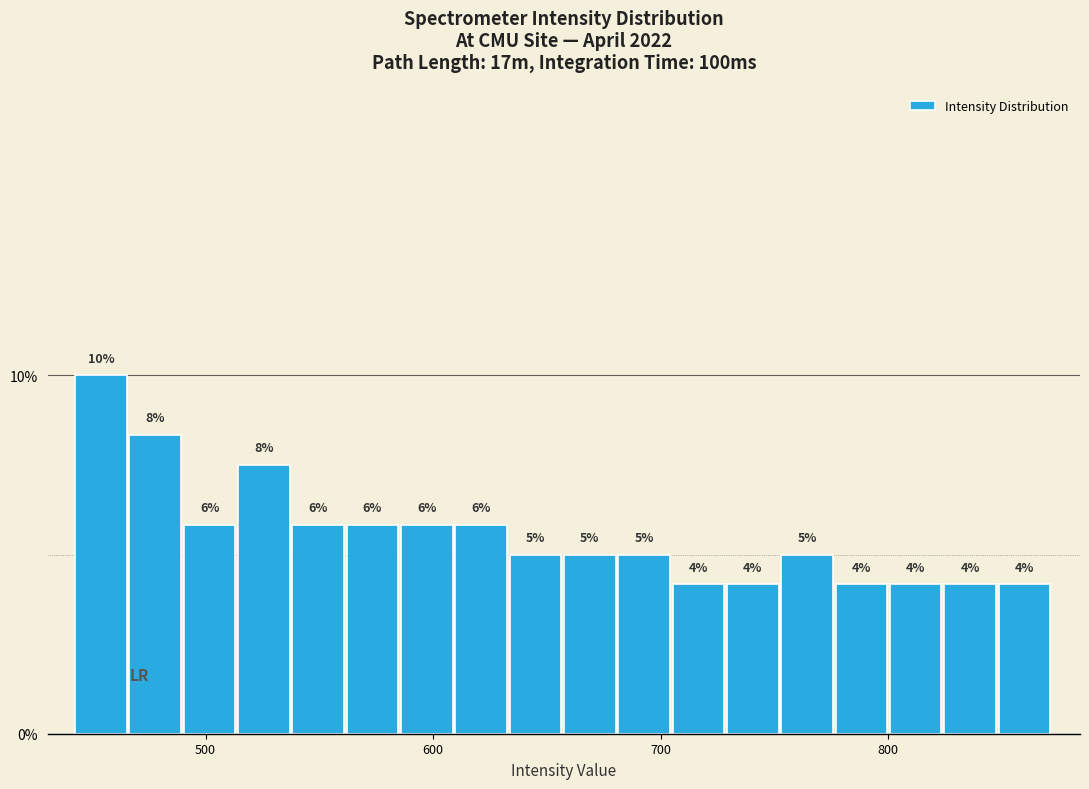

Around what value on the x-axis is the tallest bar? Give the approximate position of its centre, as read against the axis.

450